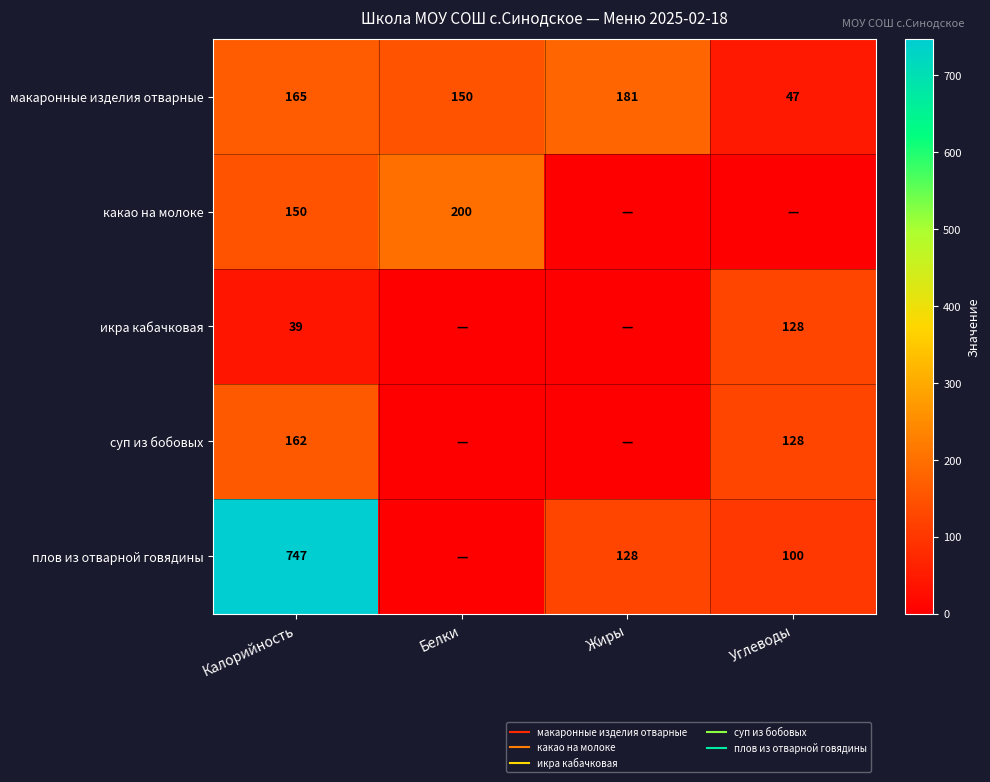

The value of какао на молоке at Белки is 200. True or false?

True